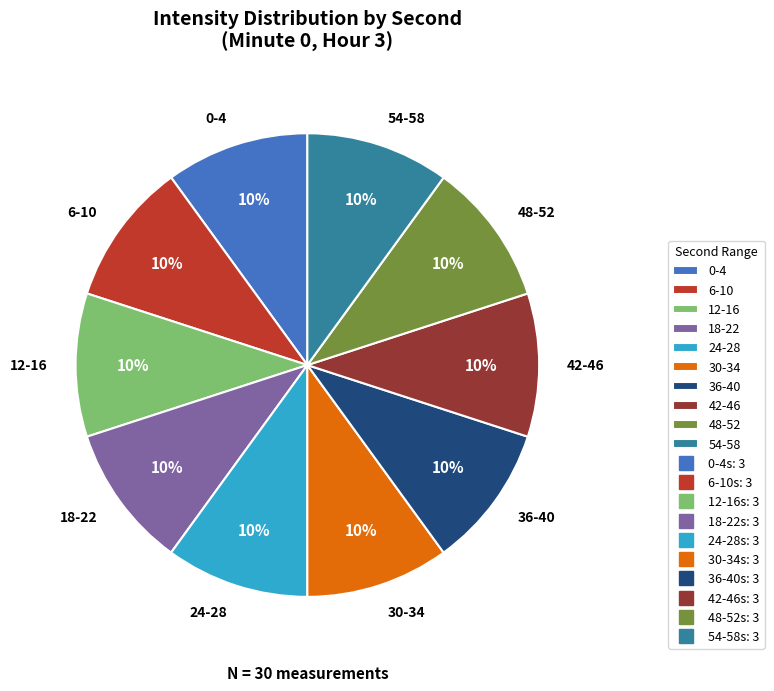

To the nearest percent, what portion does 54-58 represent?

10%